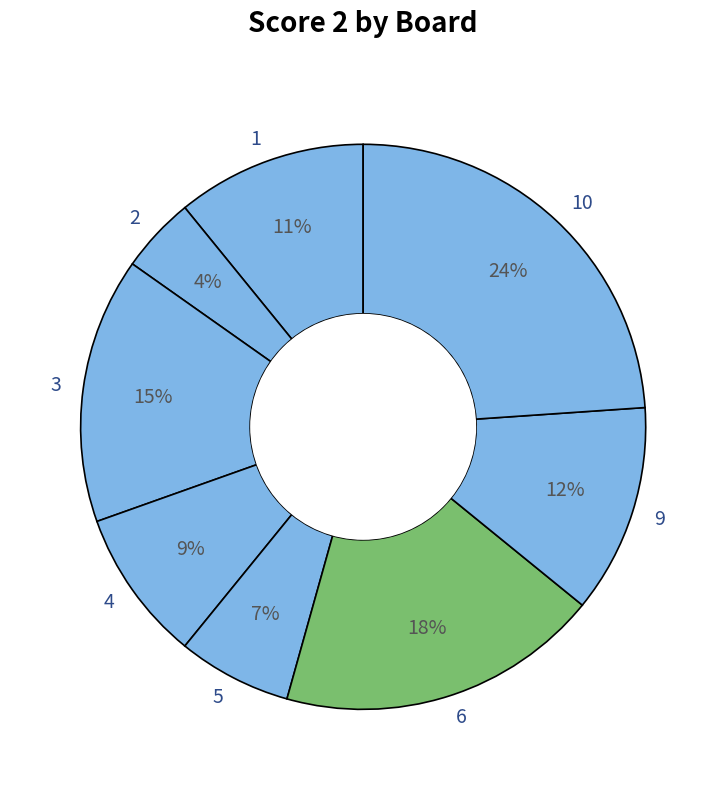

To the nearest percent, what is the combined percentage of 9 and 2?

16%